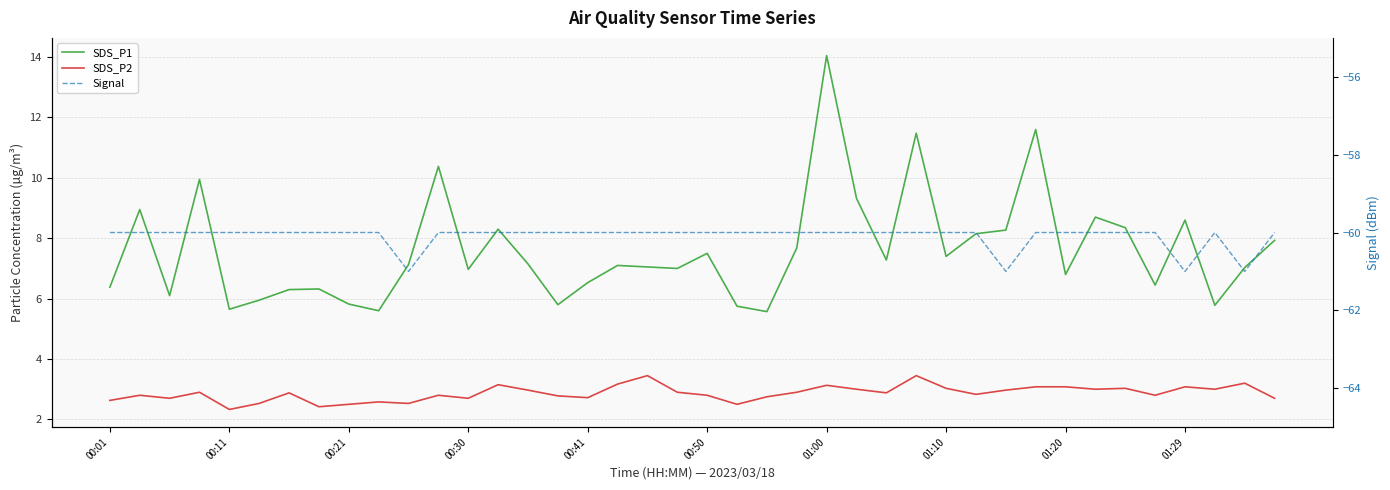

True or false: Signal has a value of -60.0 at 23.

True